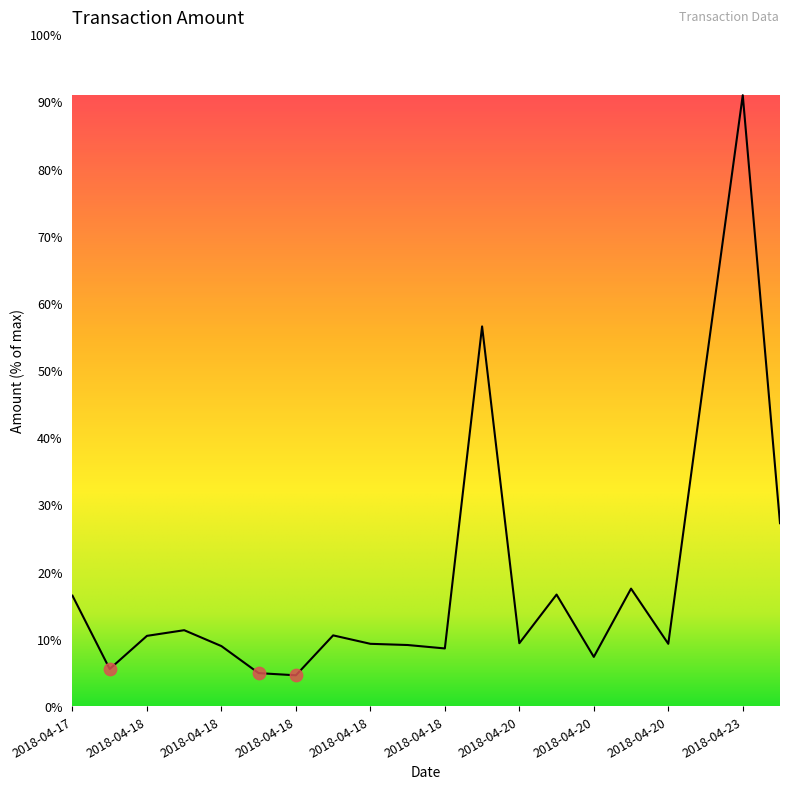

Does the chart have visible grid lines?

No